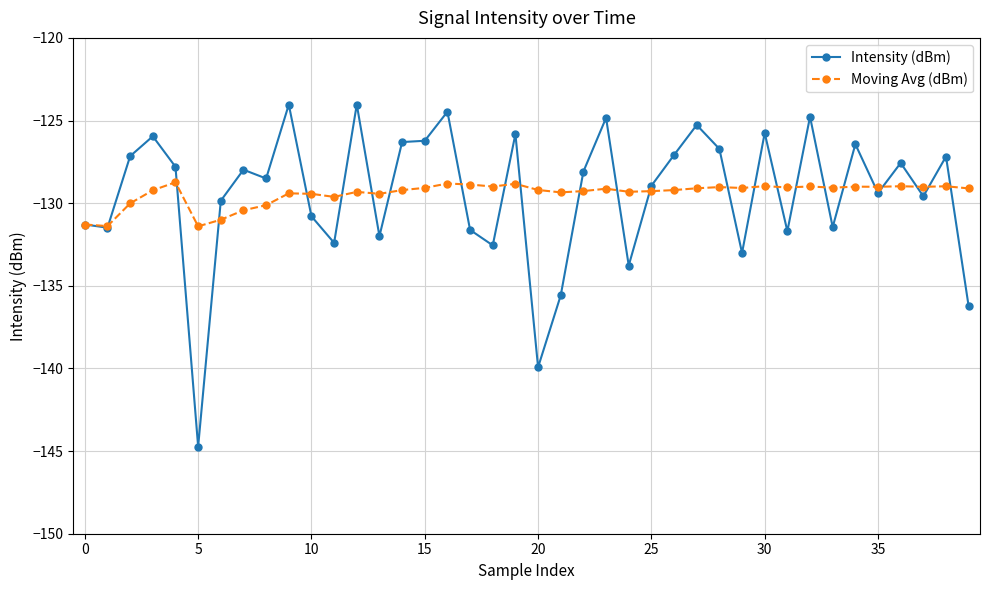

List the series in order of their peak value, highest first.

Intensity (dBm), Moving Avg (dBm)